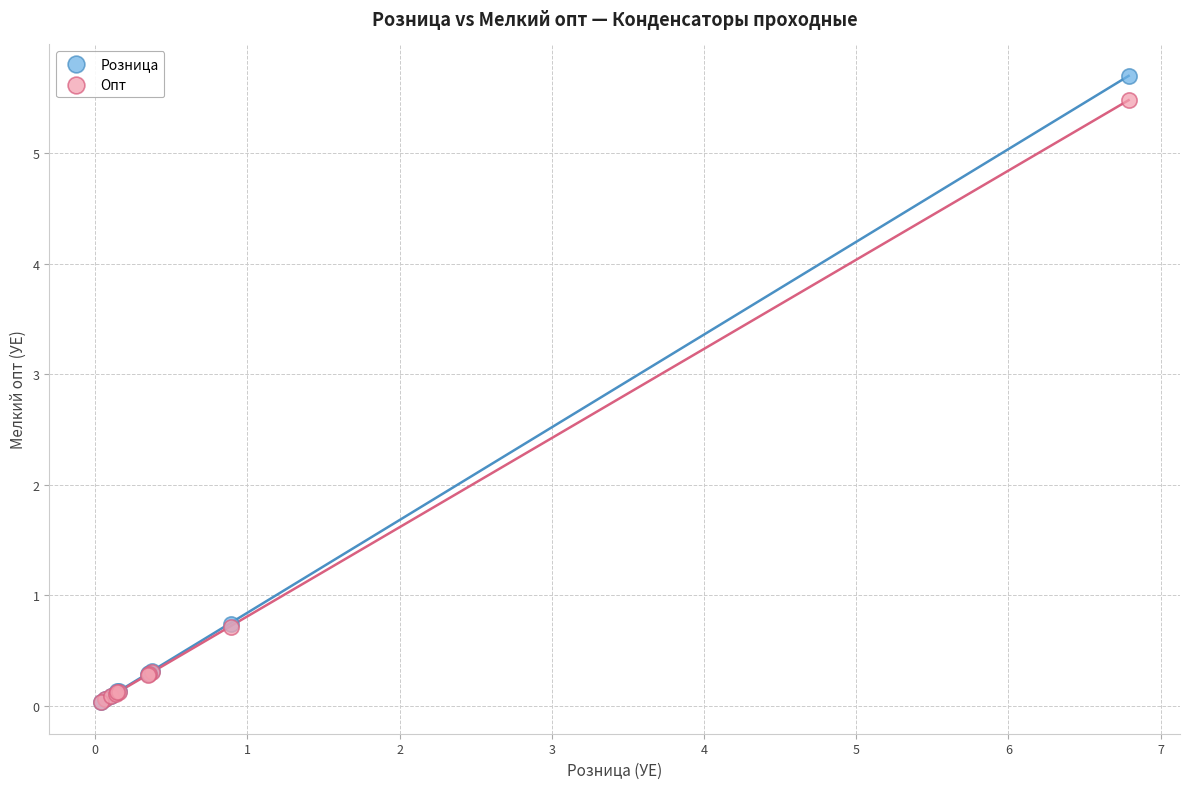

What are all the series names shown in the legend?

Розница, Опт